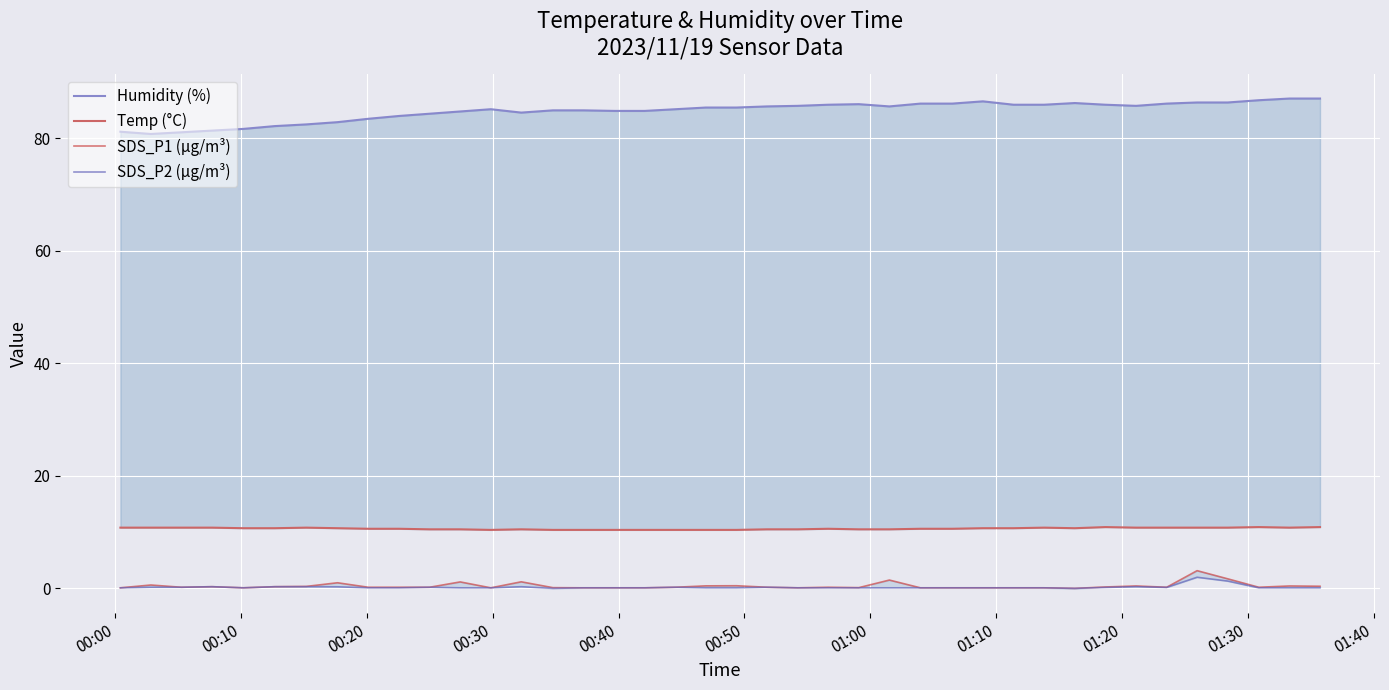

True or false: Humidity (%) and SDS_P1 (µg/m³) cross at least once.

False